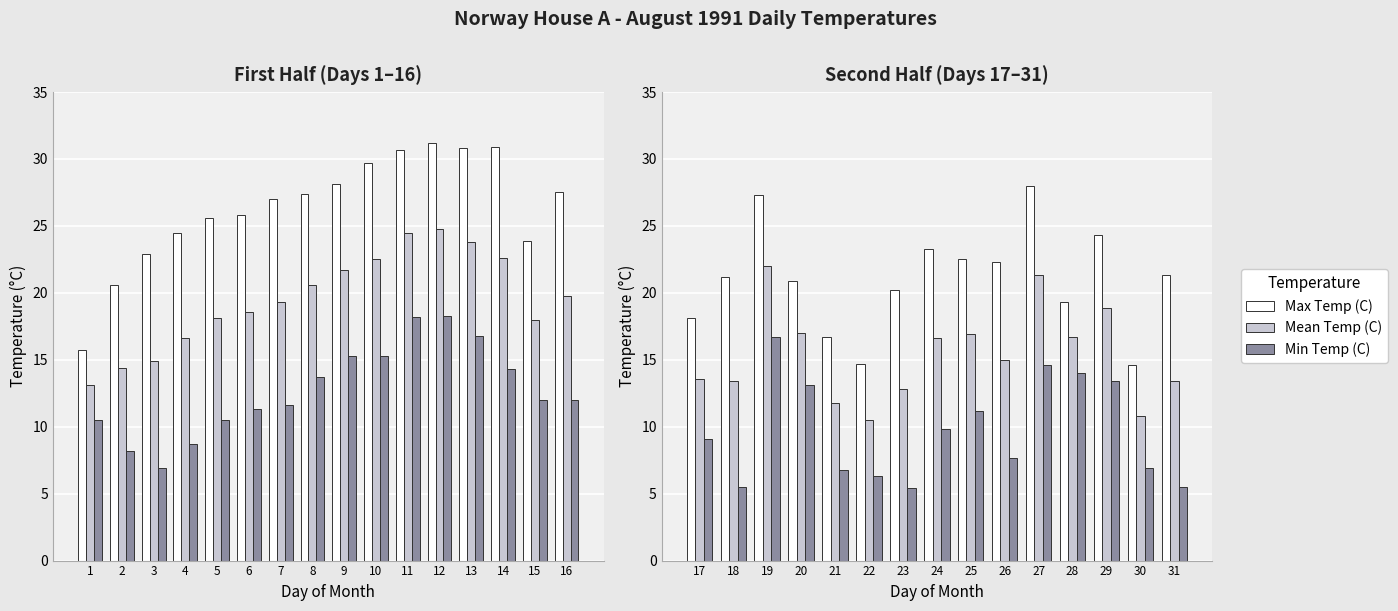

What is the value of the Max Temp (C) bar at the 10th from the left?

22.3